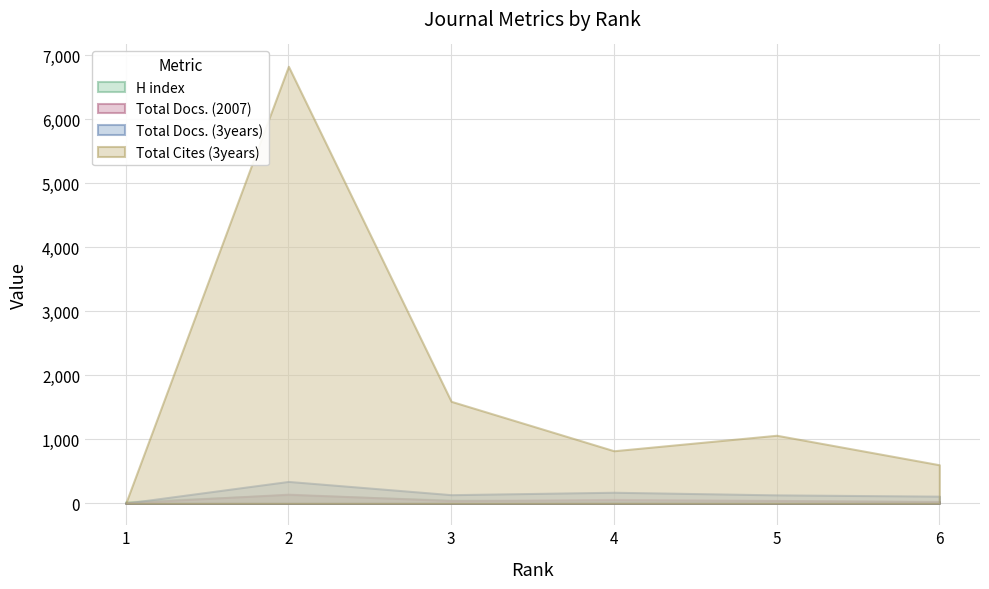

The Total Docs. (2007) series shows 62 at 4. True or false?

True